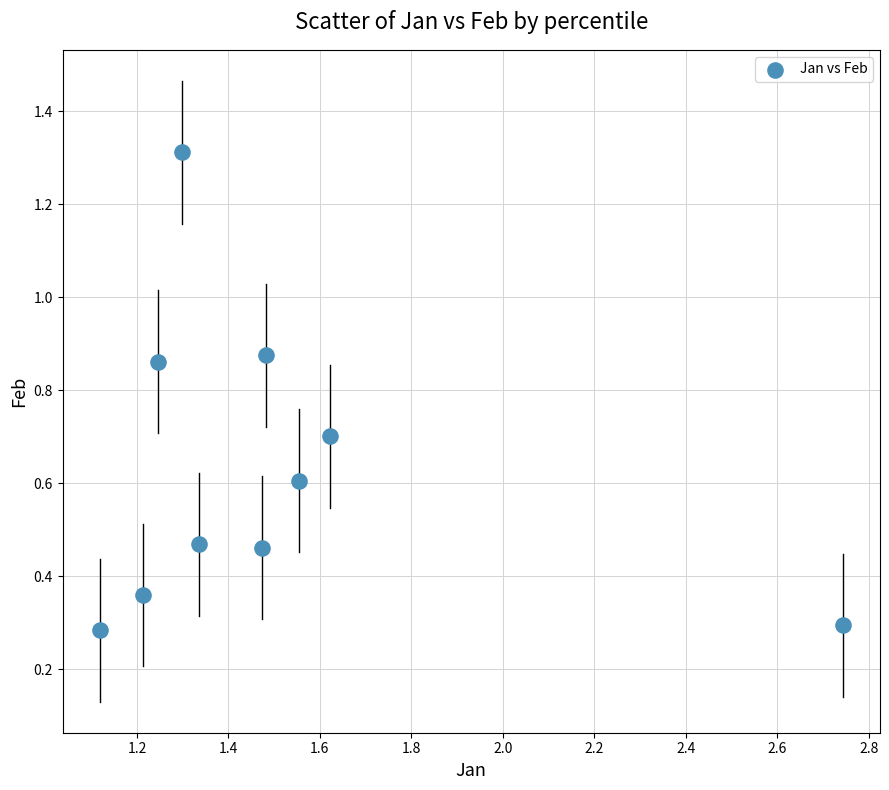

What is the average X value?

1.5